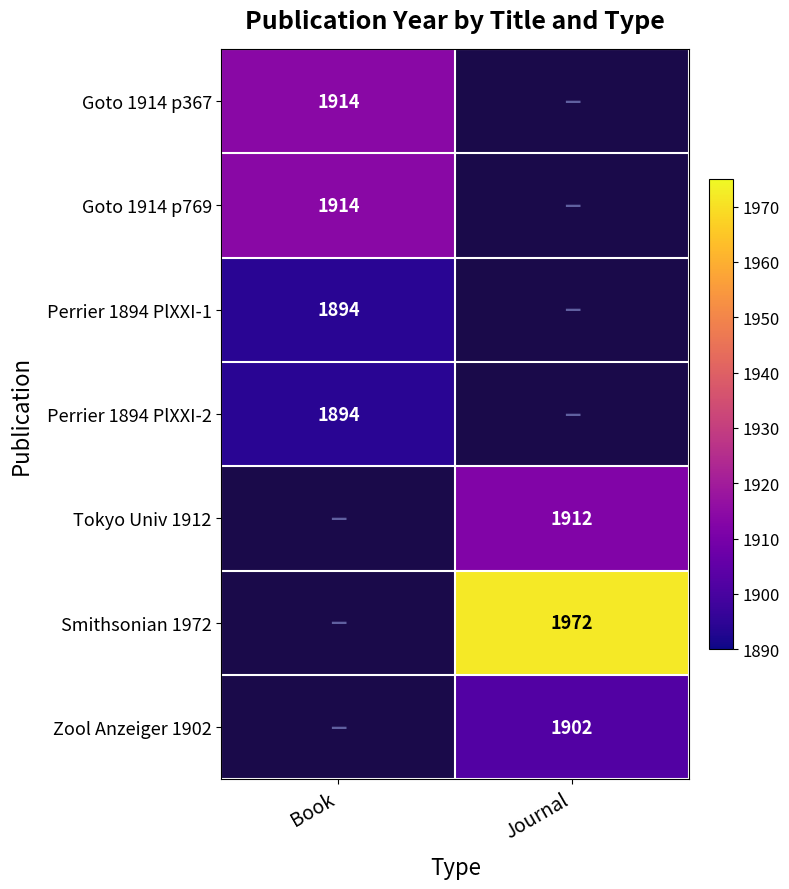

What is the difference between the highest and lowest values at Book?

20.0